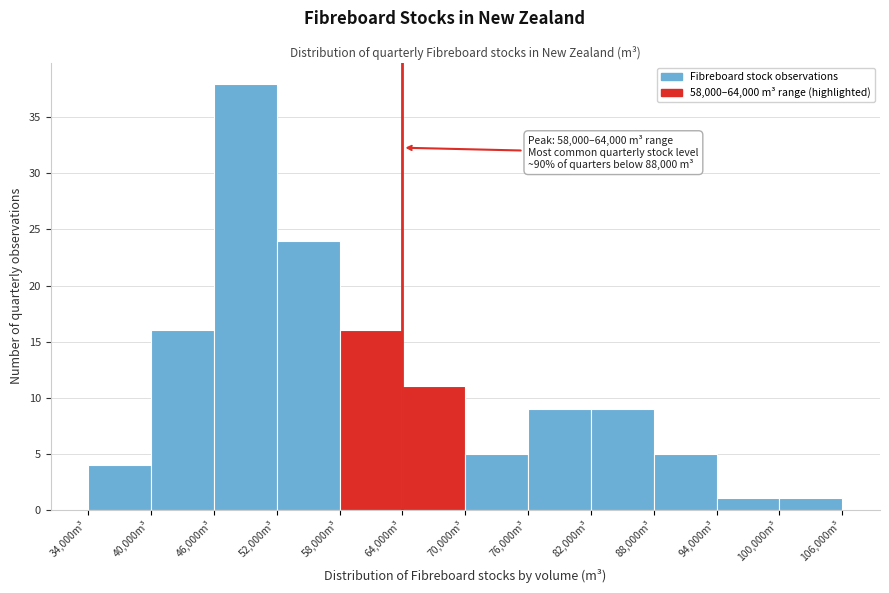

Which range on the x-axis has the tallest bar?

46000 to 52000